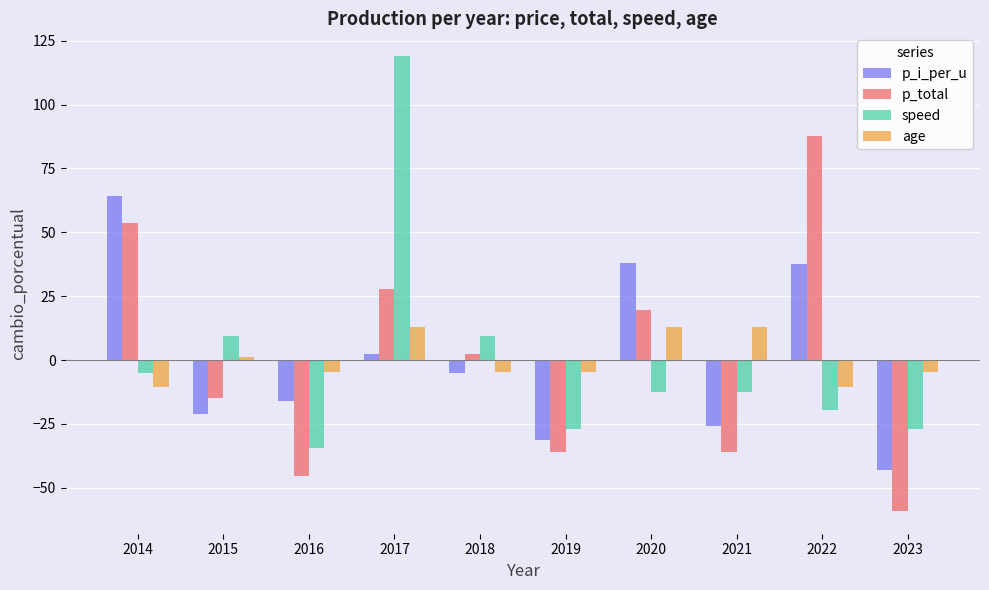

What is the difference between the maximum and minimum values in the p_i_per_u series?

107.3